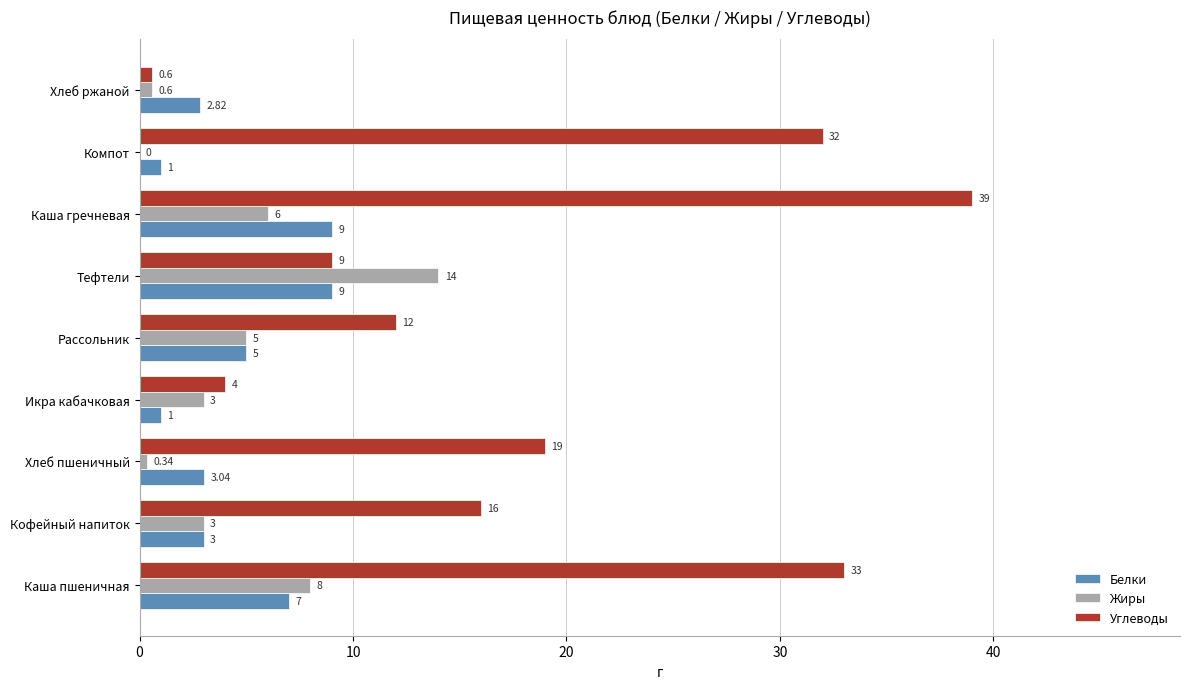

Which category has the highest value across all series?

Каша гречневая